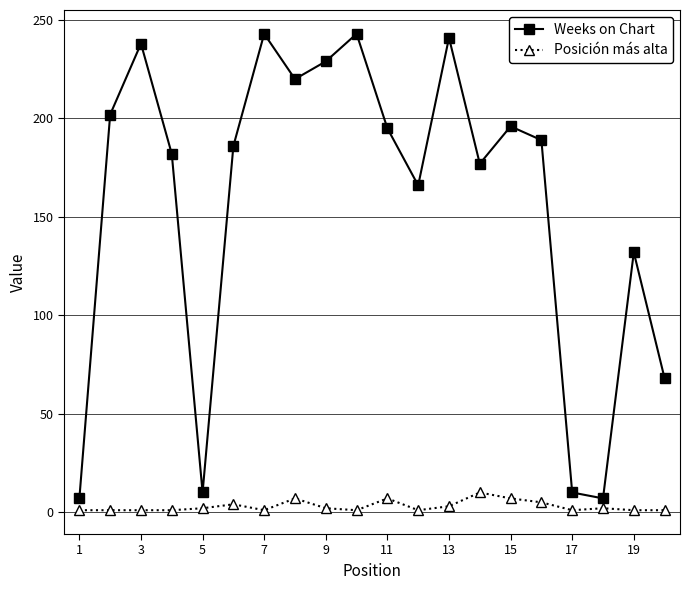

What is the maximum value shown in the chart?

243